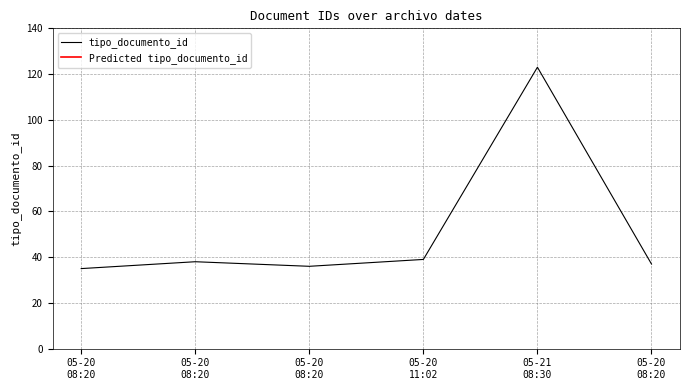

How many distinct data groups are displayed?

1